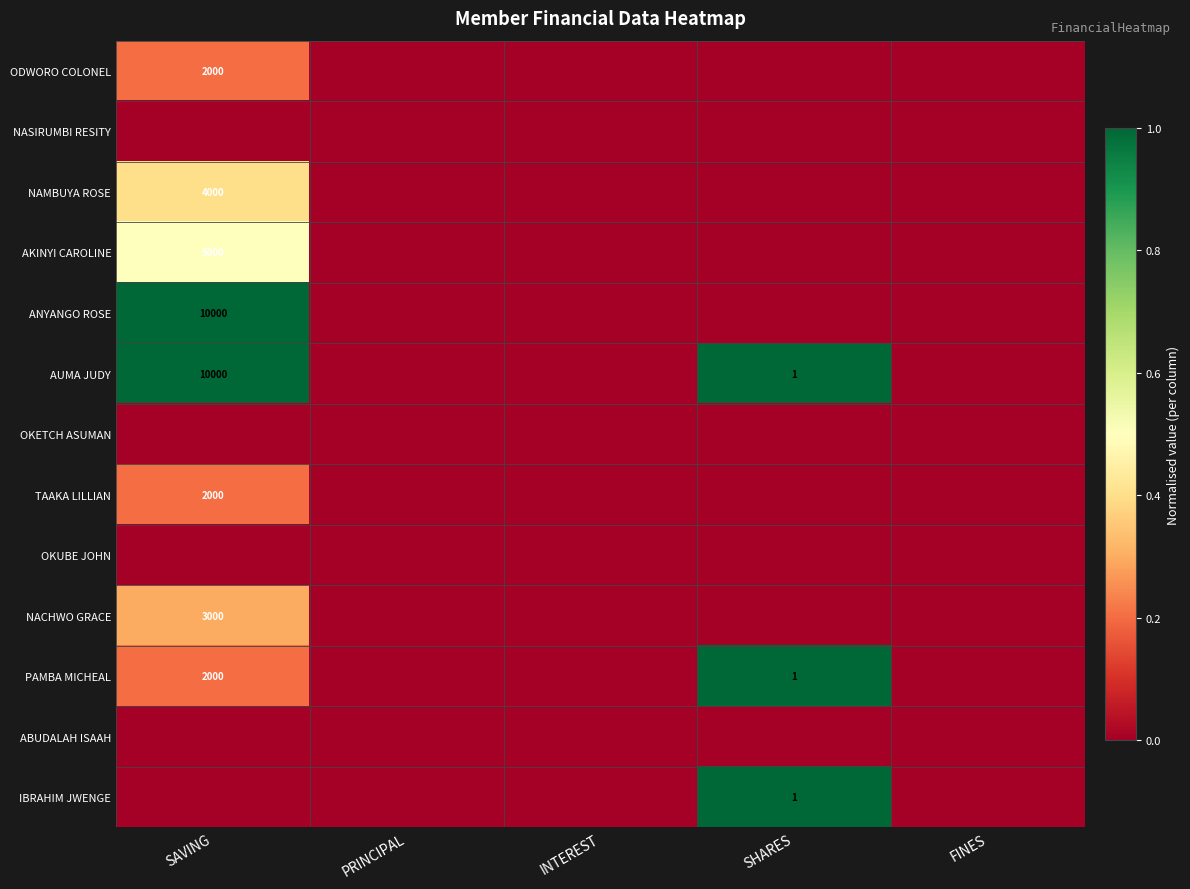

Is it true that AUMA JUDY equals 14980 at SAVING?

False